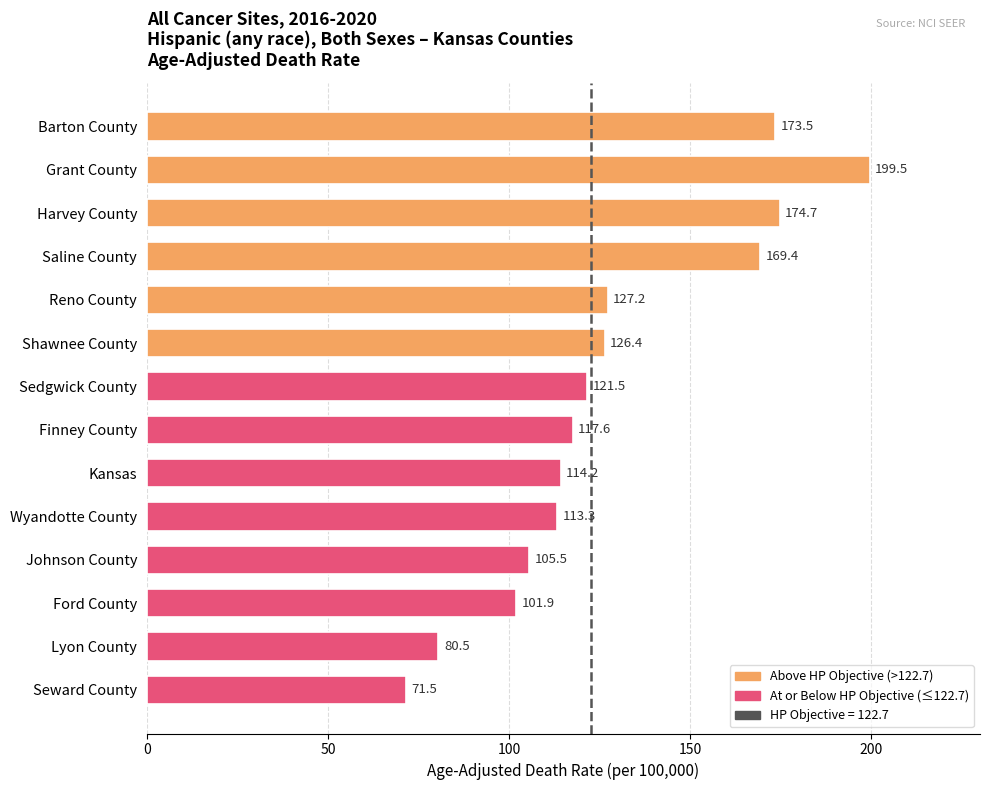

At which category does the chart reach its minimum across all series?

Seward County